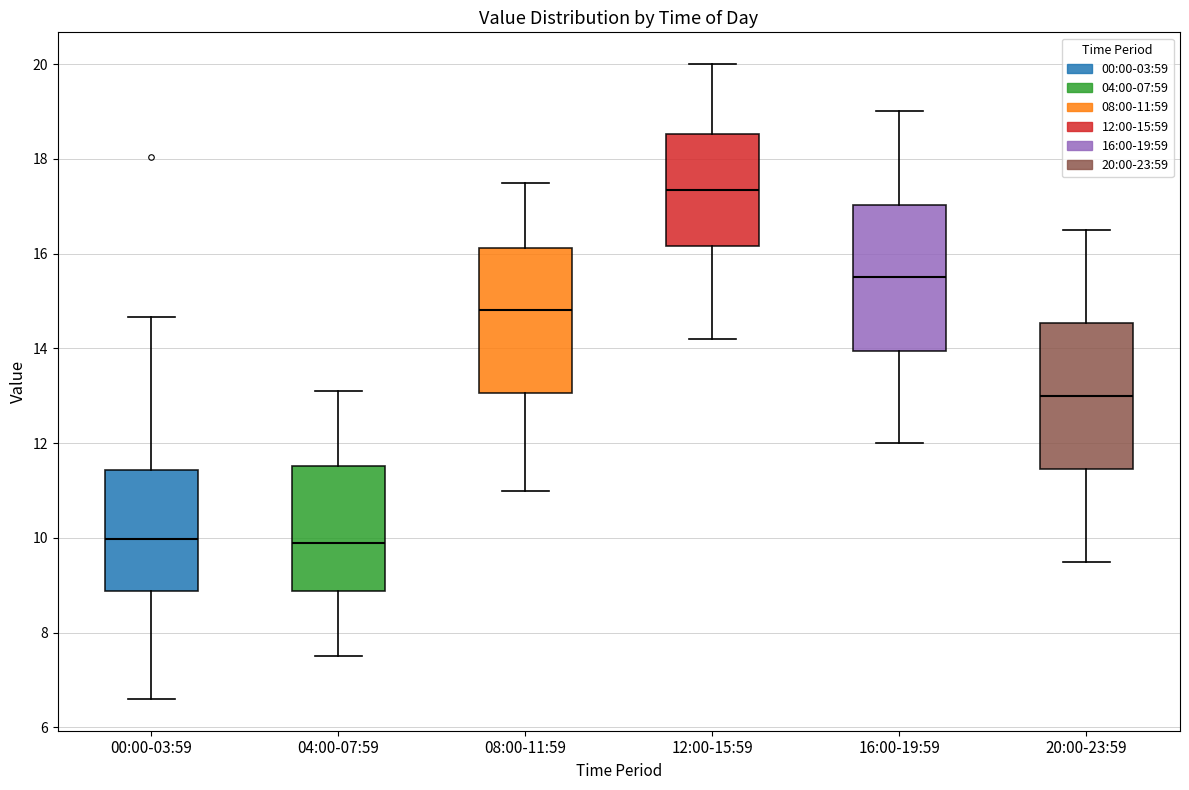

Where is the lower edge of the box for 16:00-19:59 on the y-axis? The values are not printed on the chart, so give them approximately, as read against the axis.

14.0